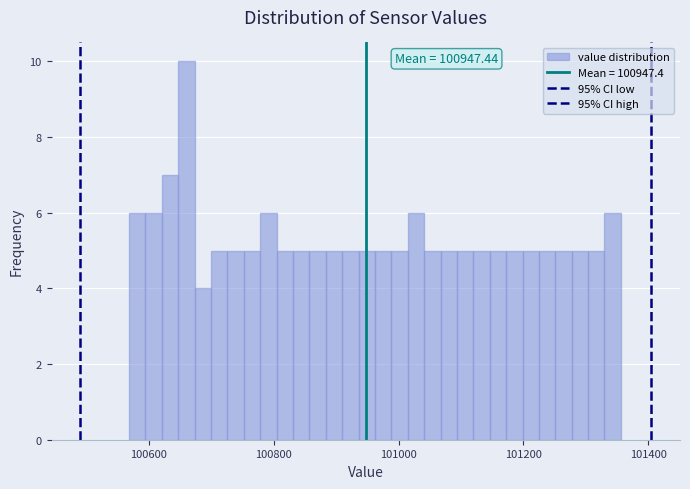

Around what value on the x-axis is the tallest bar? Give the approximate position of its centre, as read against the axis.

100660